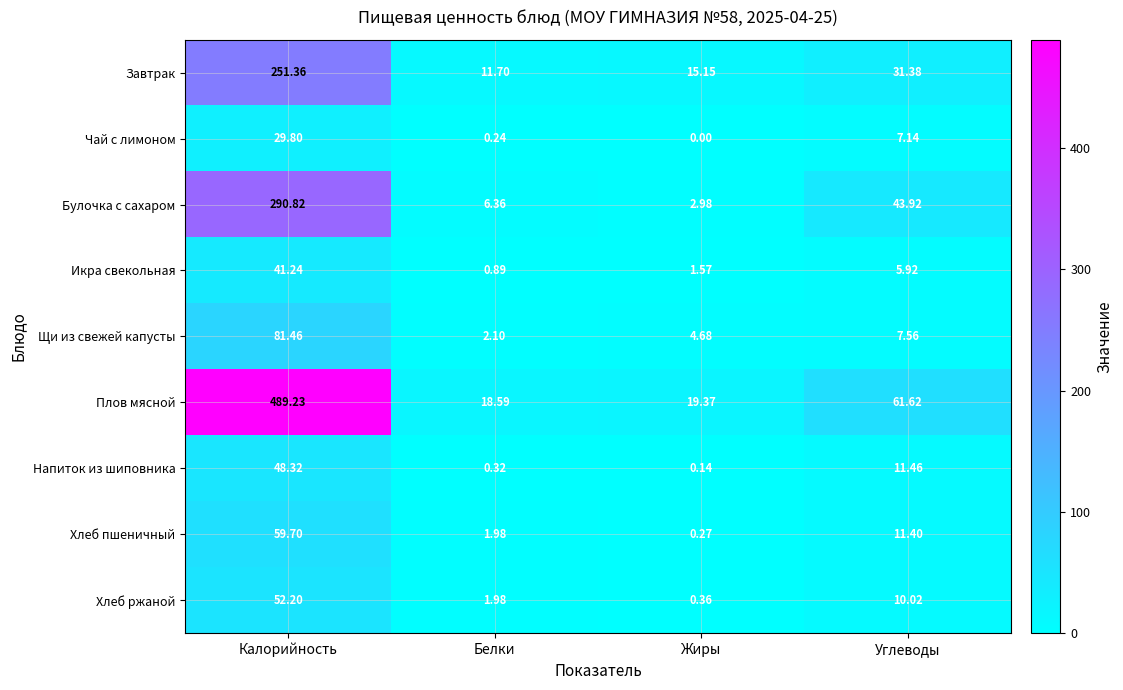

Which series has the largest total across all categories?

Плов мясной